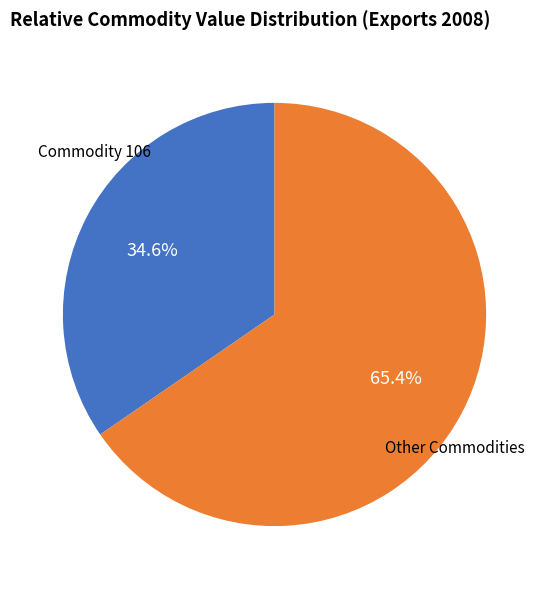

Does any single category account for the majority?

Yes